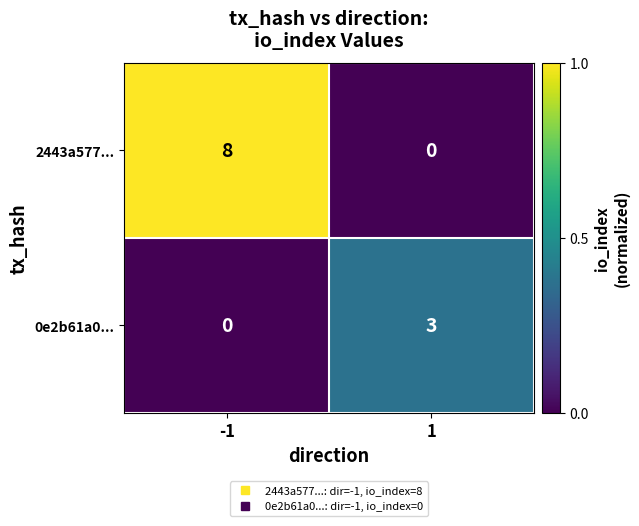

Reading left to right, extract all data points from this chart.

2443a577...: 8	0
0e2b61a0...: 0	3